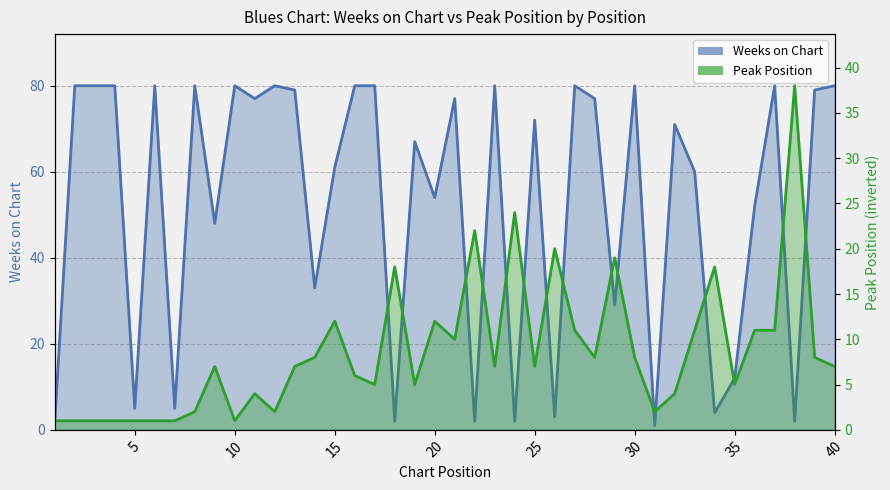

Is the value of Peak Position line at 34 greater than the value of Weeks on Chart line at 13?

No